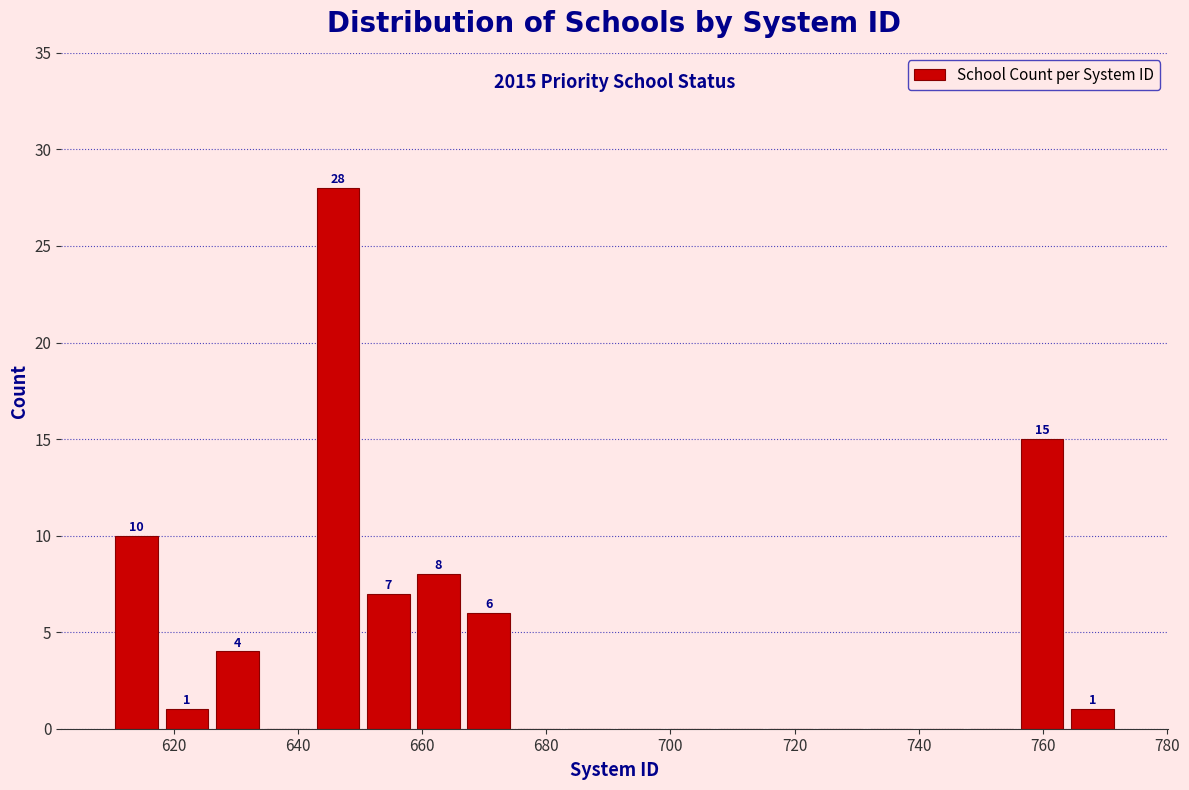

Over which range of the x-axis is the bar tallest?

642 to 650